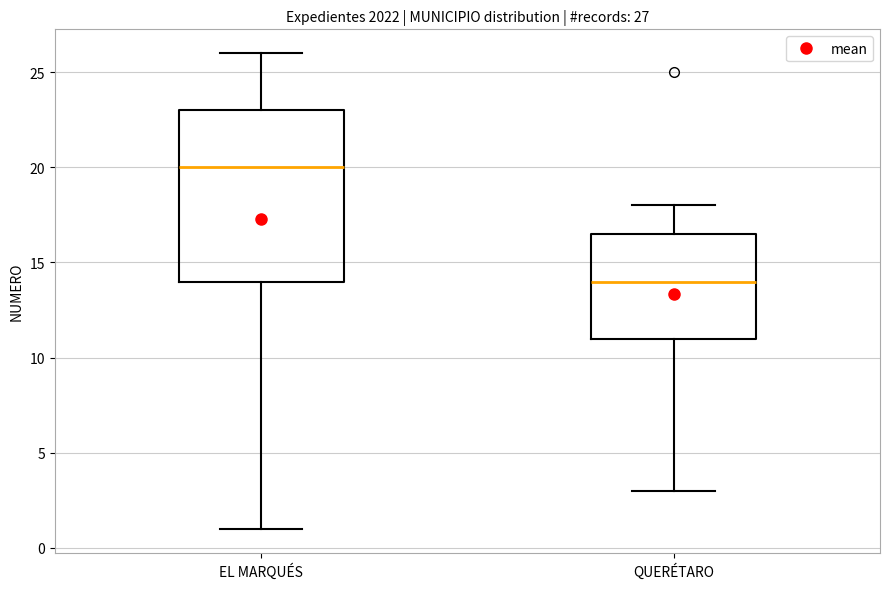

Which box's median line is the lowest?

QUERÉTARO